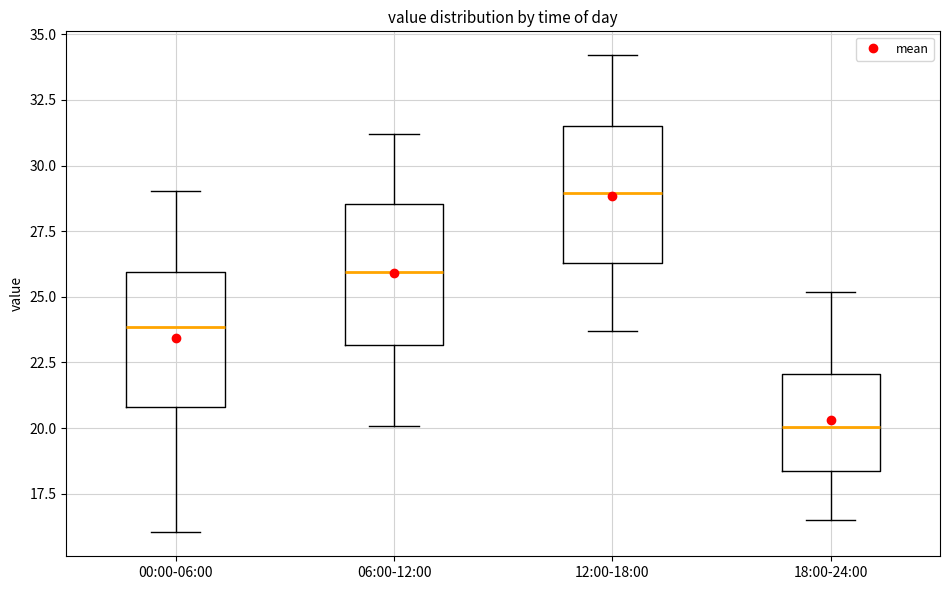

Reading left to right, transcribe this box plot: for each box, give where its median line is, the range the box spans, and where its two whiskers end, as read against the y-axis. The values are not printed on the chart, so give them approximately, as read against the axis.

00:00-06:00: median 24.0, box 21.0 to 26.0, whiskers 16.0 to 29.0
06:00-12:00: median 26.0, box 23.0 to 28.5, whiskers 20.0 to 31.0
12:00-18:00: median 29.0, box 26.5 to 31.5, whiskers 23.5 to 34.0
18:00-24:00: median 20.0, box 18.5 to 22.0, whiskers 16.5 to 25.0